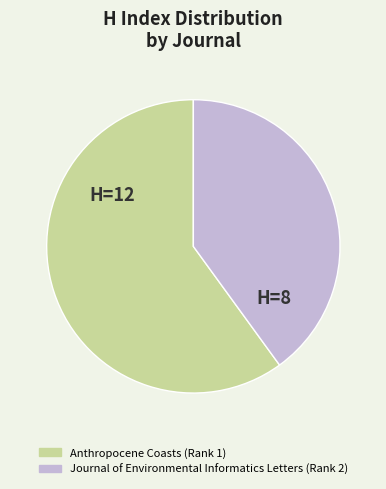

The Anthropocene Coasts (Rank 1) slice represents 60% of the pie. True or false?

True